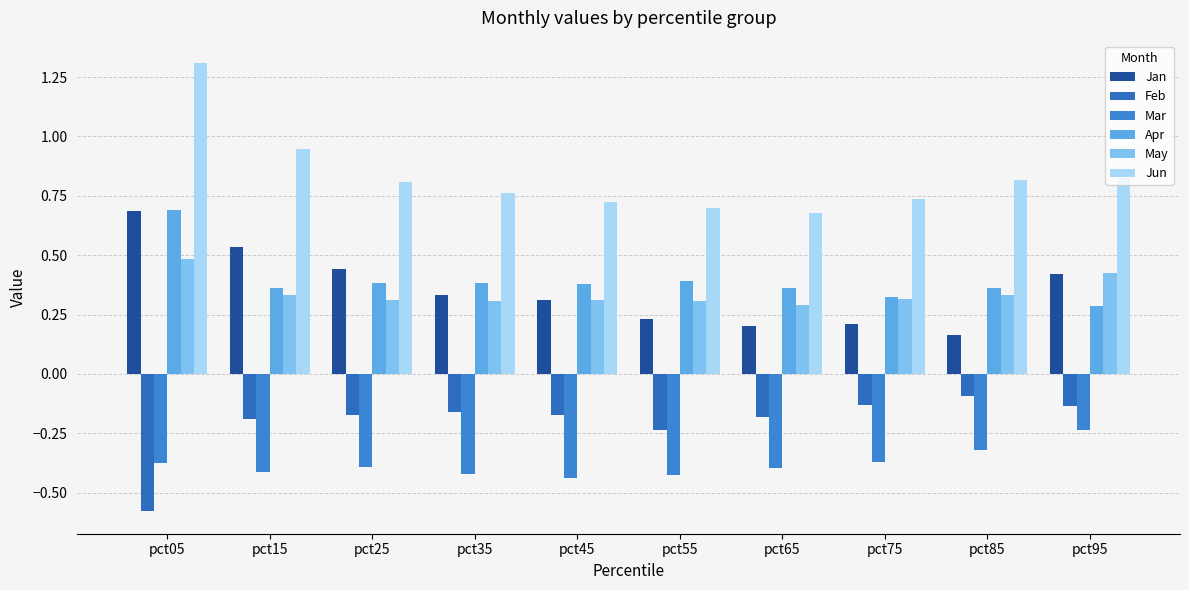

What is the lowest value of the Feb series?

-0.6